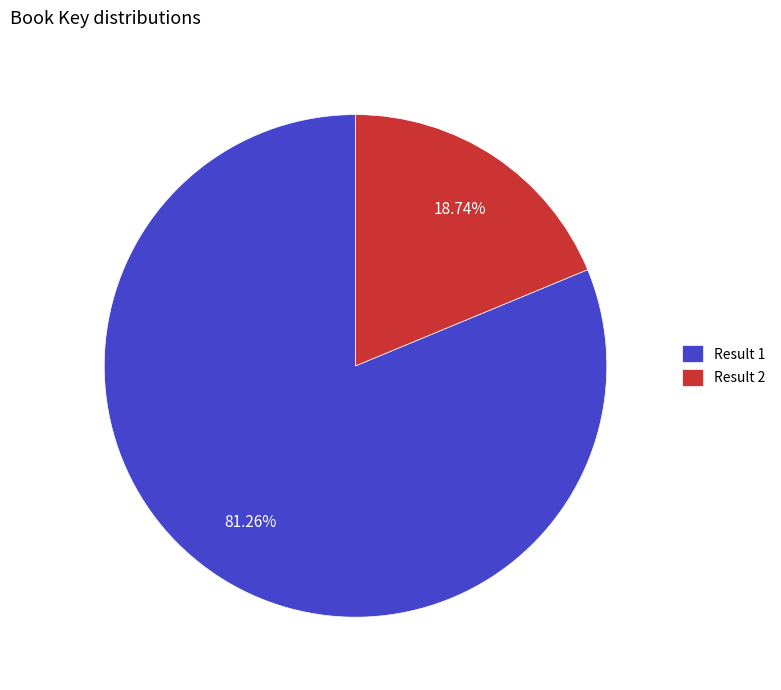

Does any single category account for the majority?

Yes